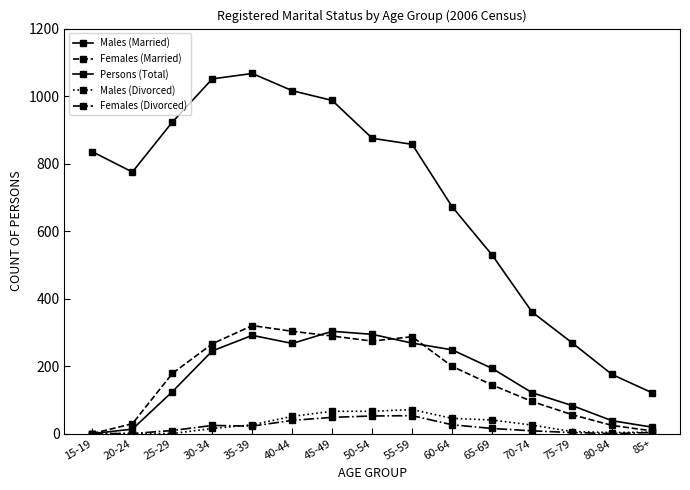

How many lines are shown in the chart?

5